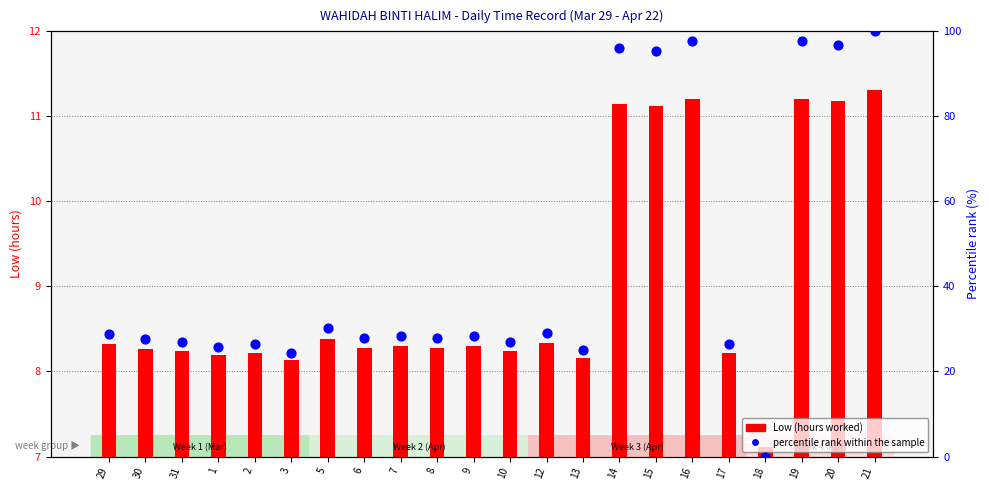

Which series reaches the minimum Y coordinate?

percentile rank within the sample